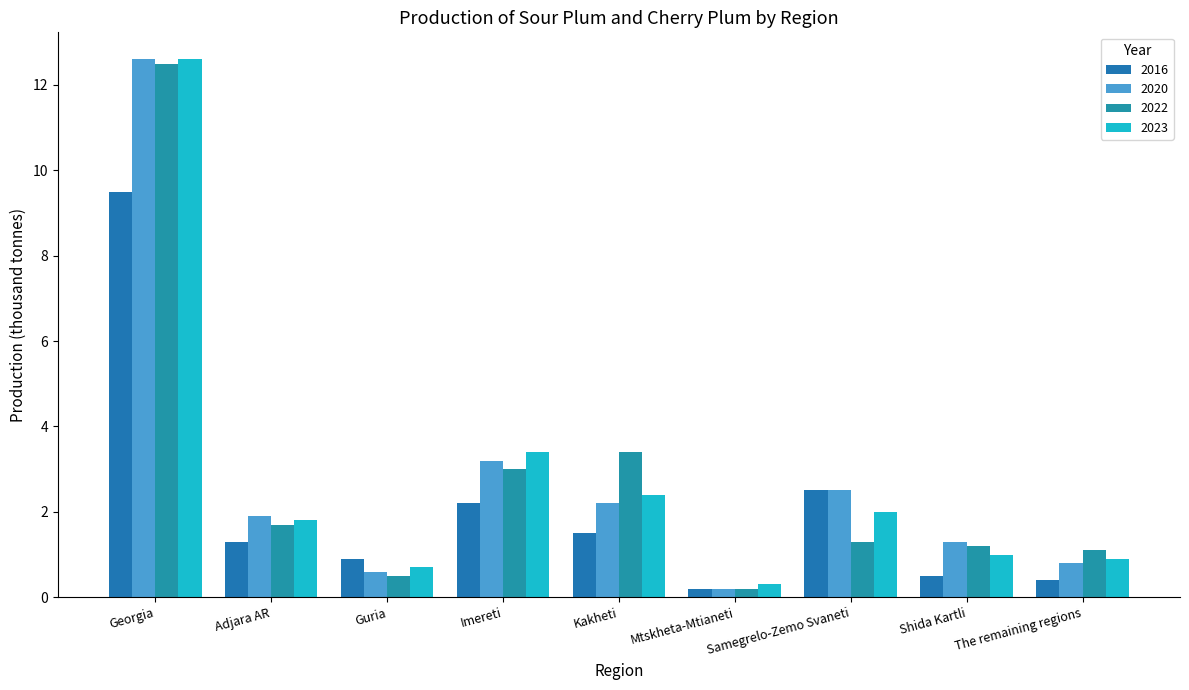

How many distinct data groups are displayed?

4